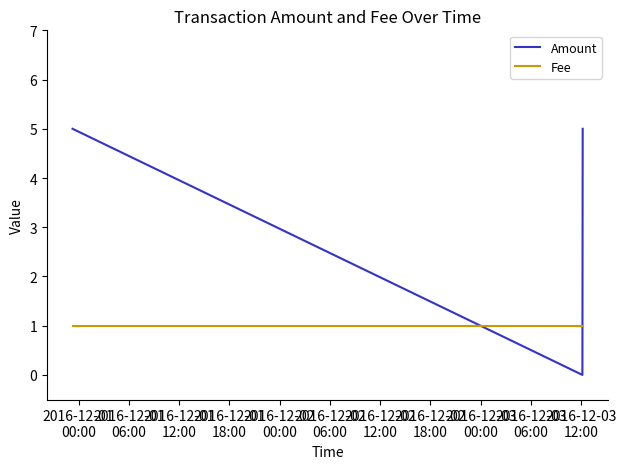

How many categories are shown in the chart?

4